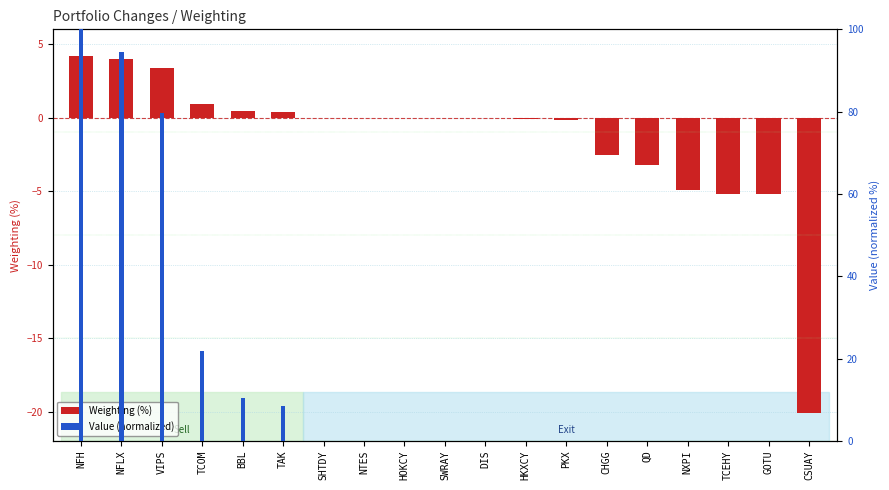

What is the minimum value for Weighting?

-20.1